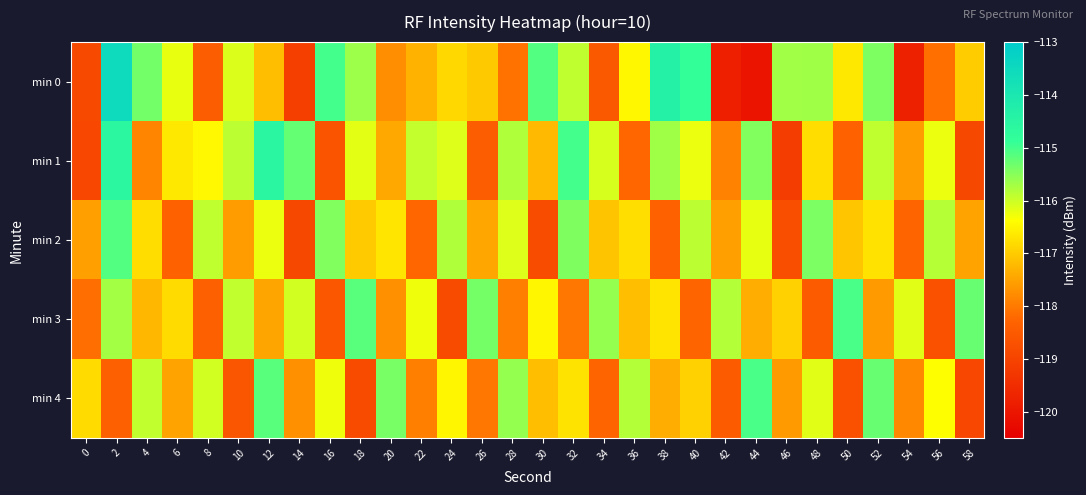

Which series has the largest total across all categories?

min 1